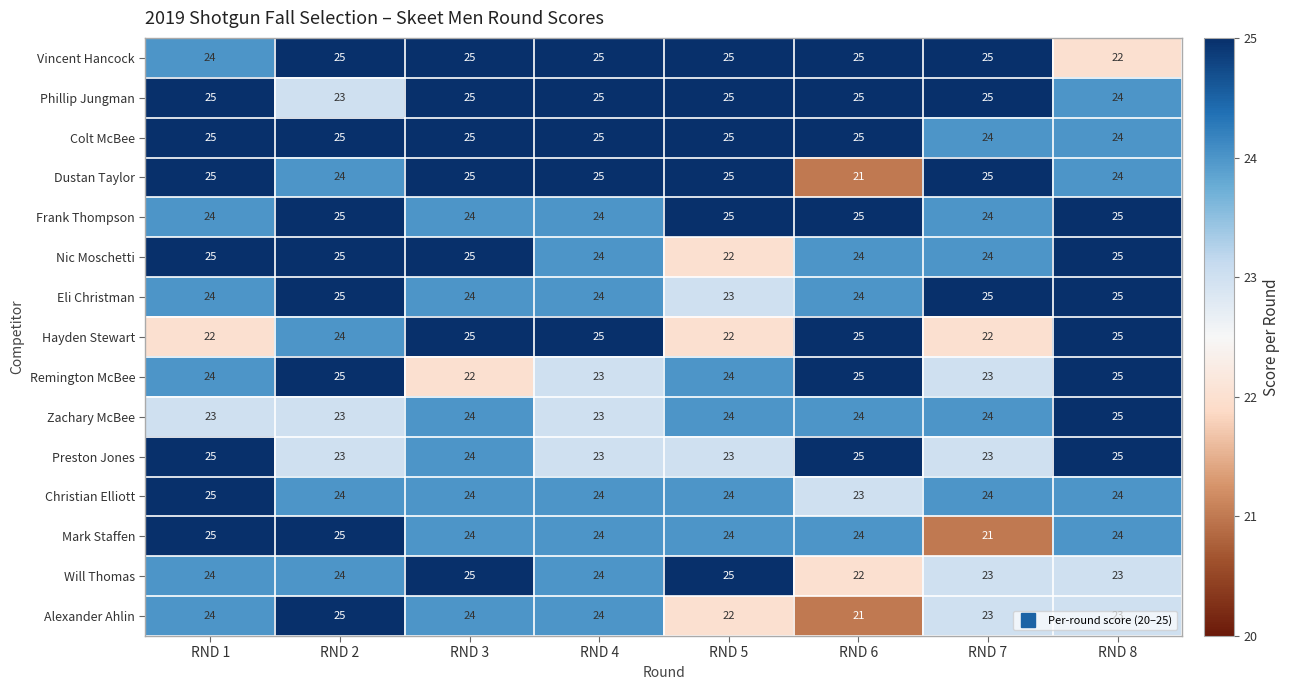

Is it true that Christian Elliott equals 24 at RND 3?

True